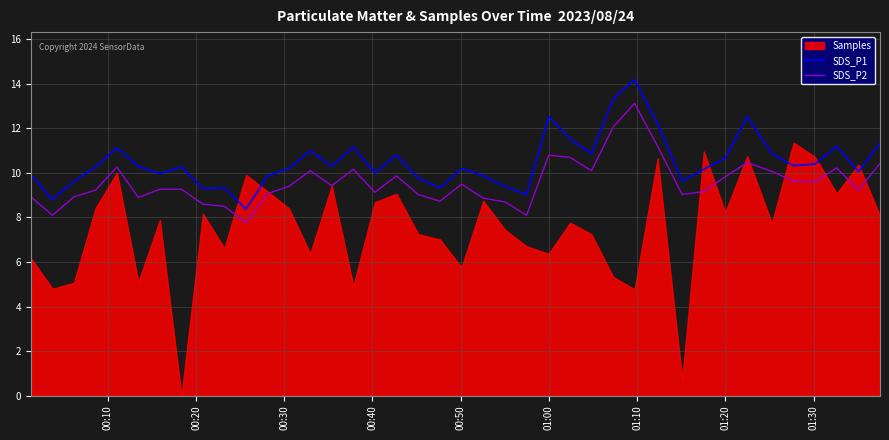

In SDS_P2, how many points are higher than both neighbors (excluding endpoints)?

9